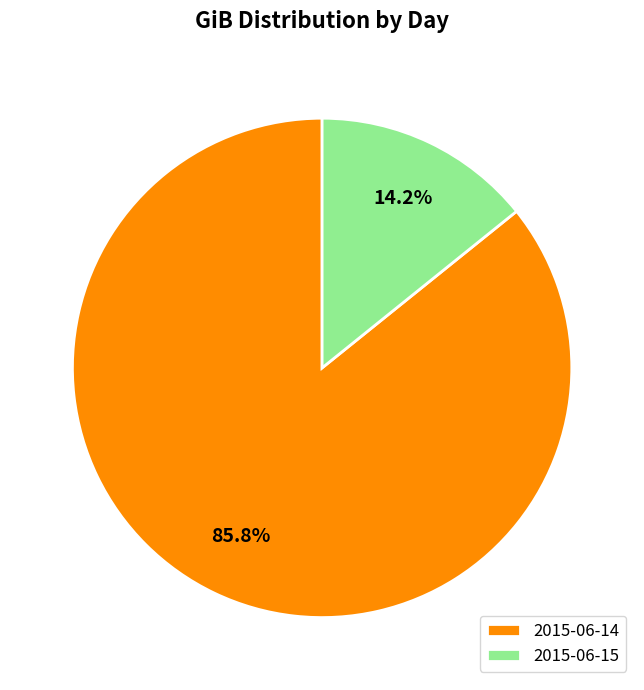

To the nearest percent, what is the difference between the largest and smallest slice percentages?

72%